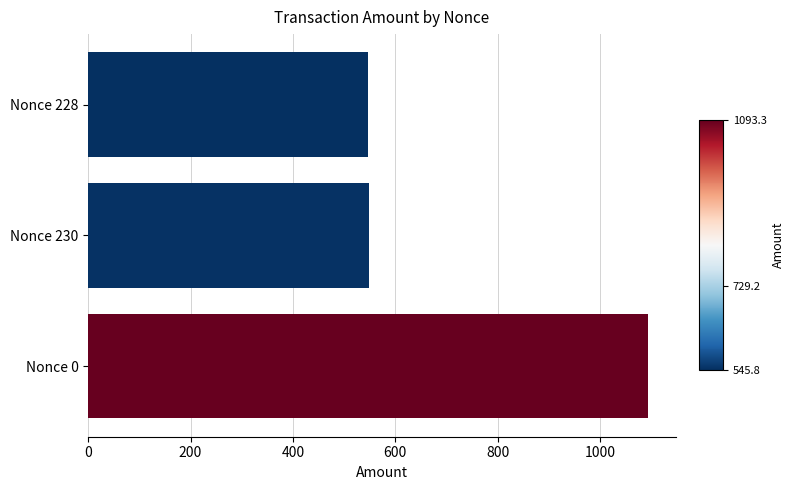

The value at Nonce 0 is 1093.3. True or false?

True